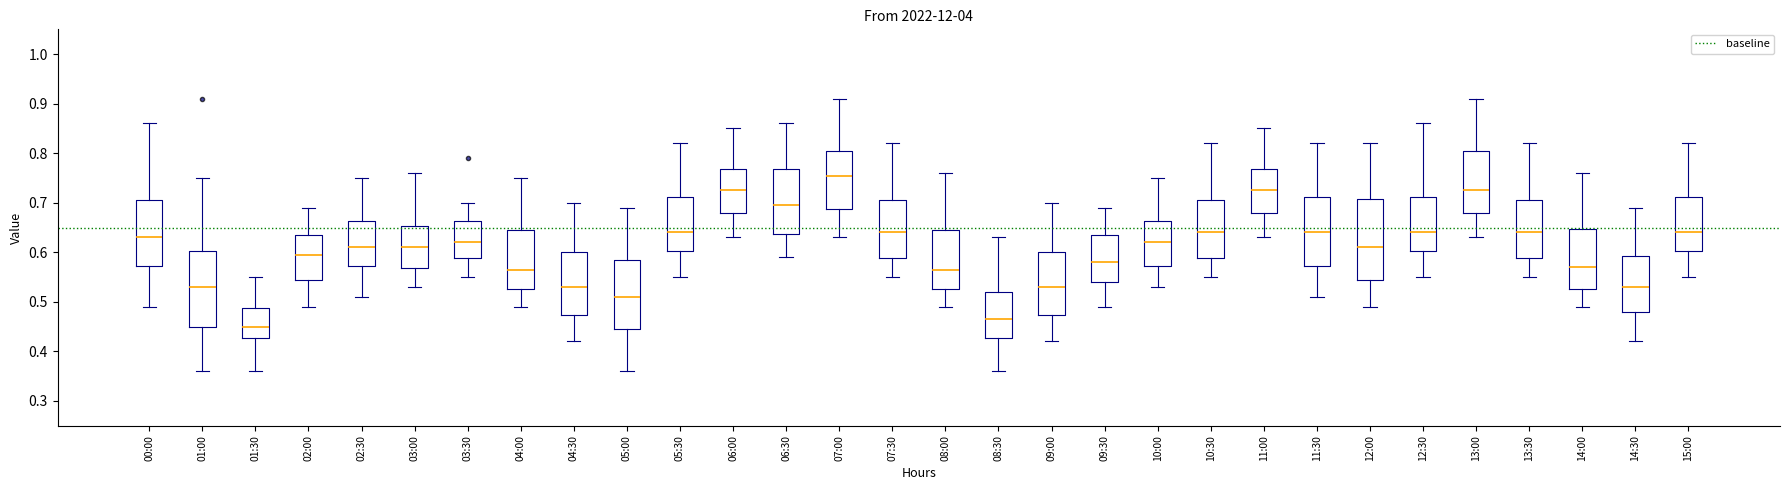

Where does the upper whisker of the box for 01:30 end on the y-axis? The values are not printed on the chart, so give them approximately, as read against the axis.

0.55